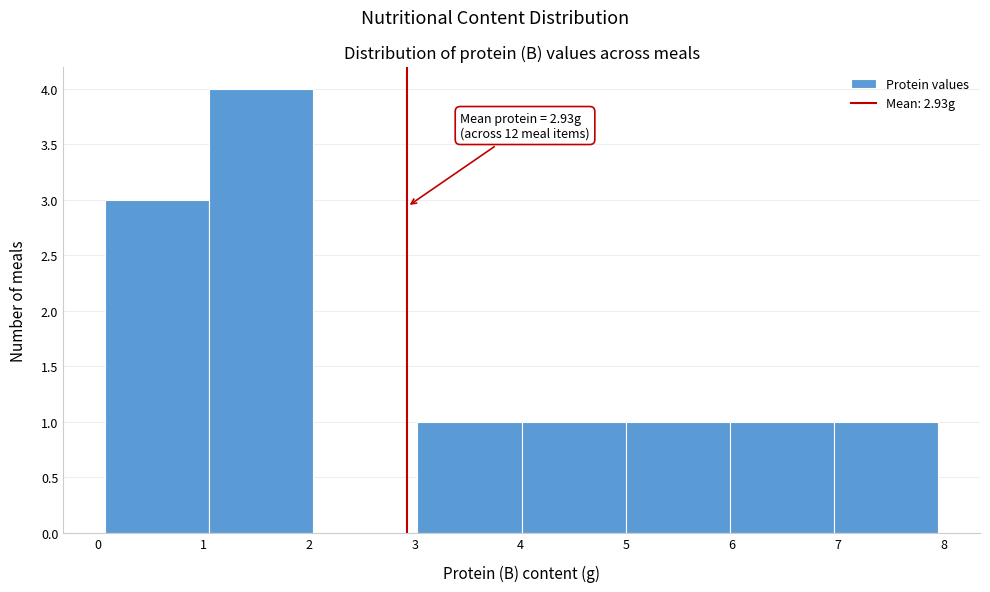

Over which range of the x-axis is the bar tallest?

1.1 to 2.0